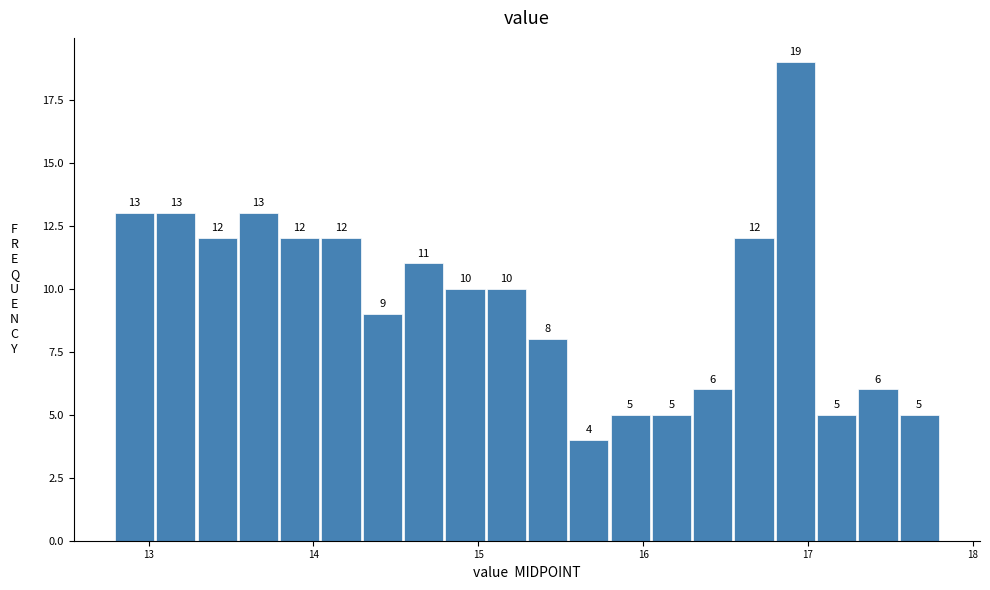

Around what value on the x-axis is the tallest bar? Give the approximate position of its centre, as read against the axis.

16.9